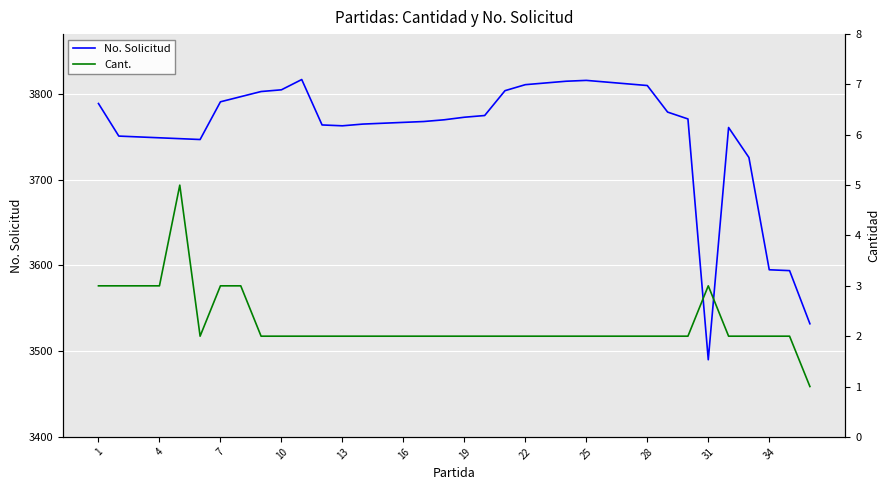

What is the highest value of the No. Solicitud series?

3817